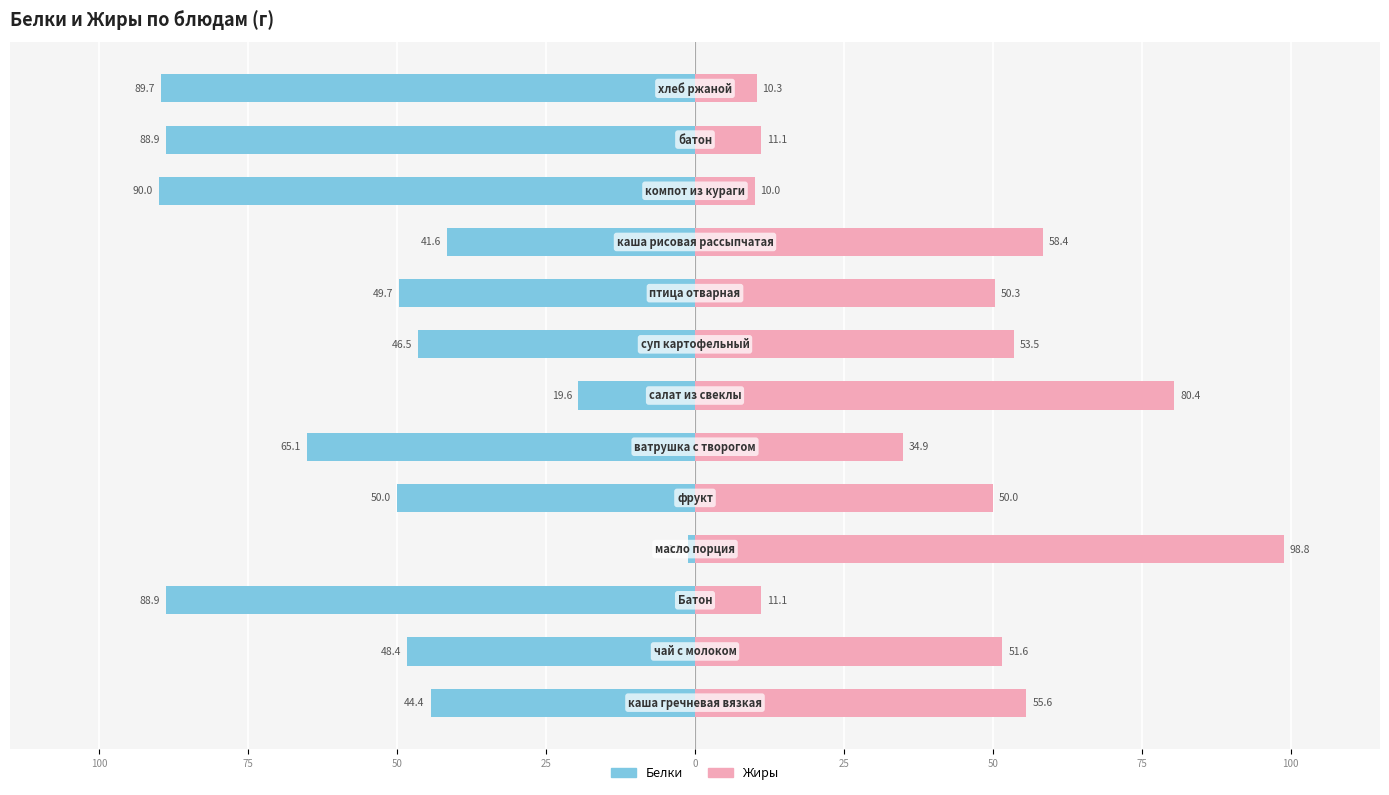

Reading right to left, extract all data points from this chart.

Белки: -89.7	-88.9	-90.0	-41.6	-49.7	-46.5	-19.6	-65.1	-50.0	-1.2	-88.9	-48.4	-44.4
Жиры: 10.3	11.1	10.0	58.4	50.3	53.5	80.4	34.9	50.0	98.8	11.1	51.6	55.6